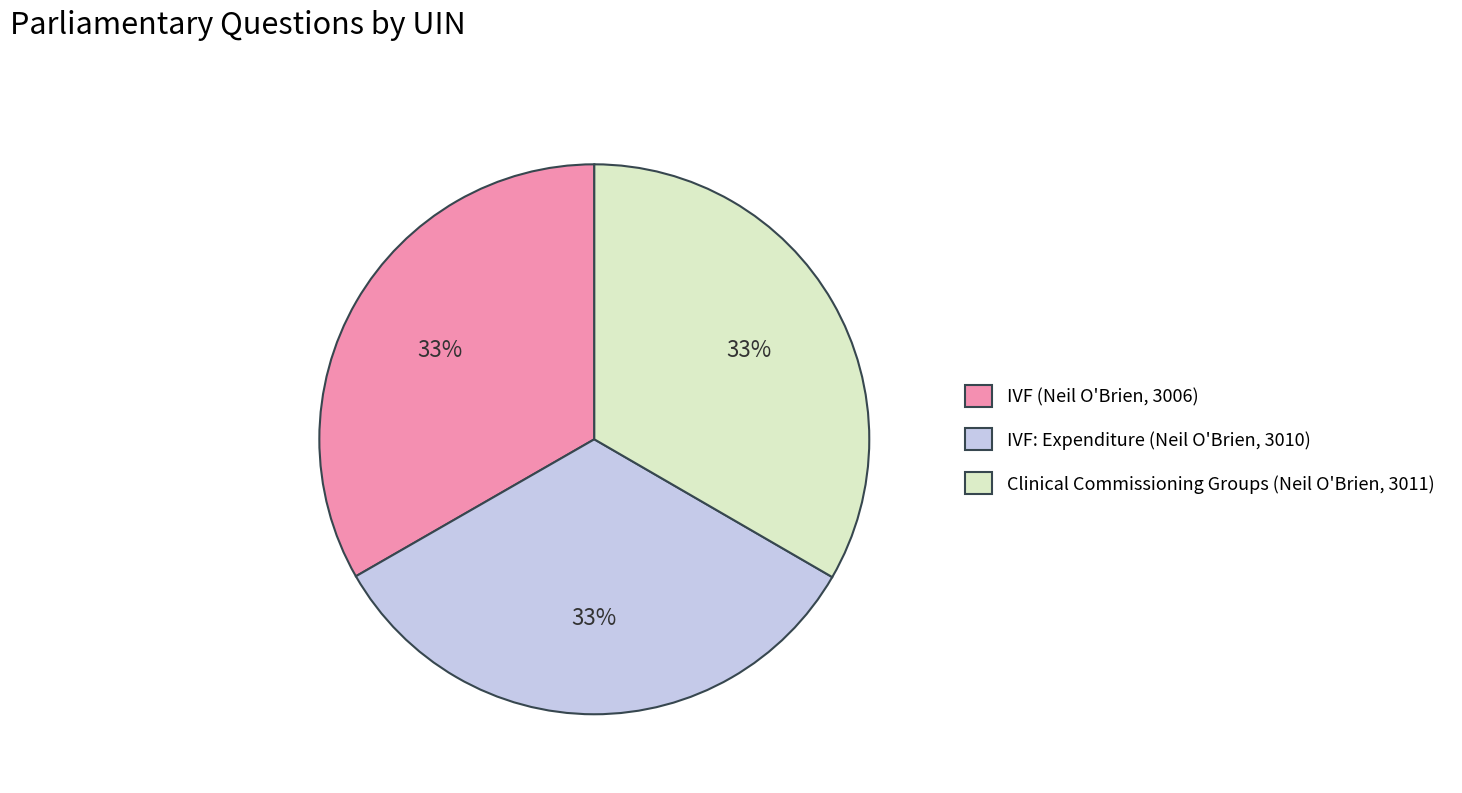

Is it true that Clinical Commissioning Groups (Neil O'Brien, 3011) is 26% of the pie?

False